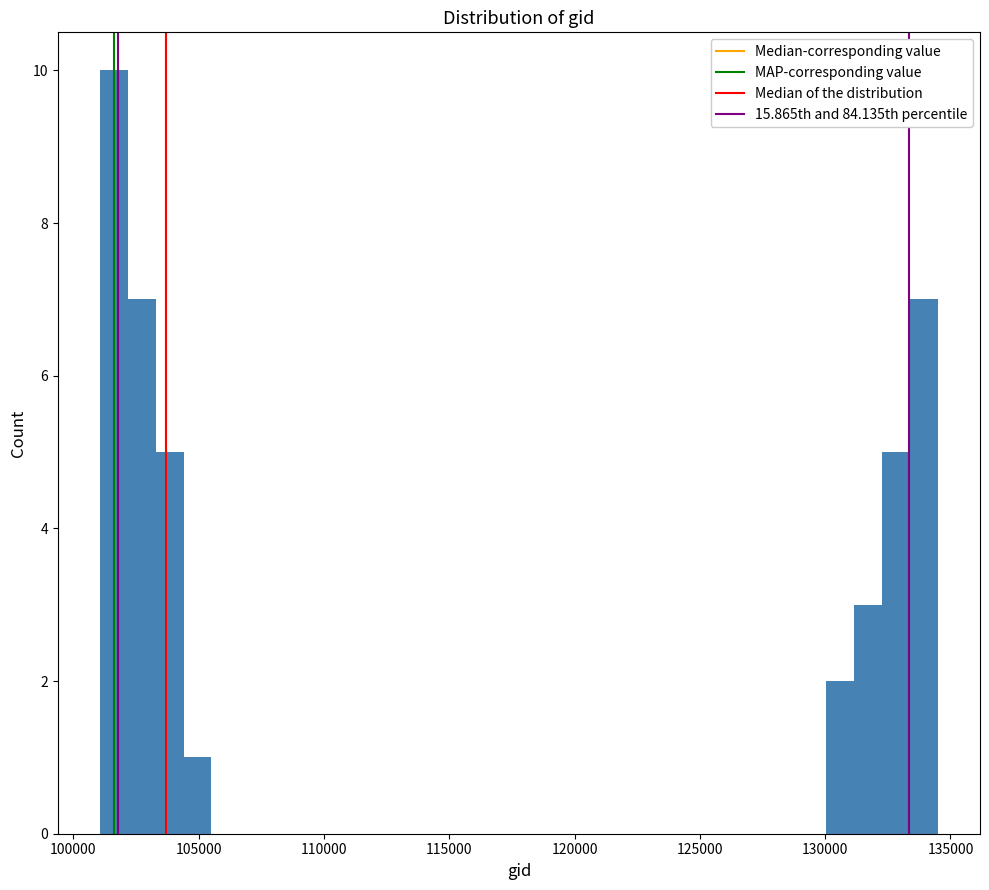

Read against the x-axis, roughly where is the centre of the tallest bar?

101500